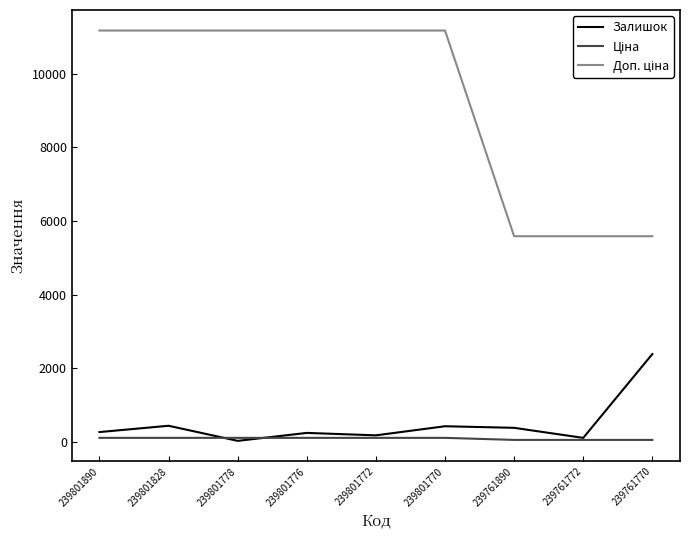

What is the greatest value displayed?

11169.0